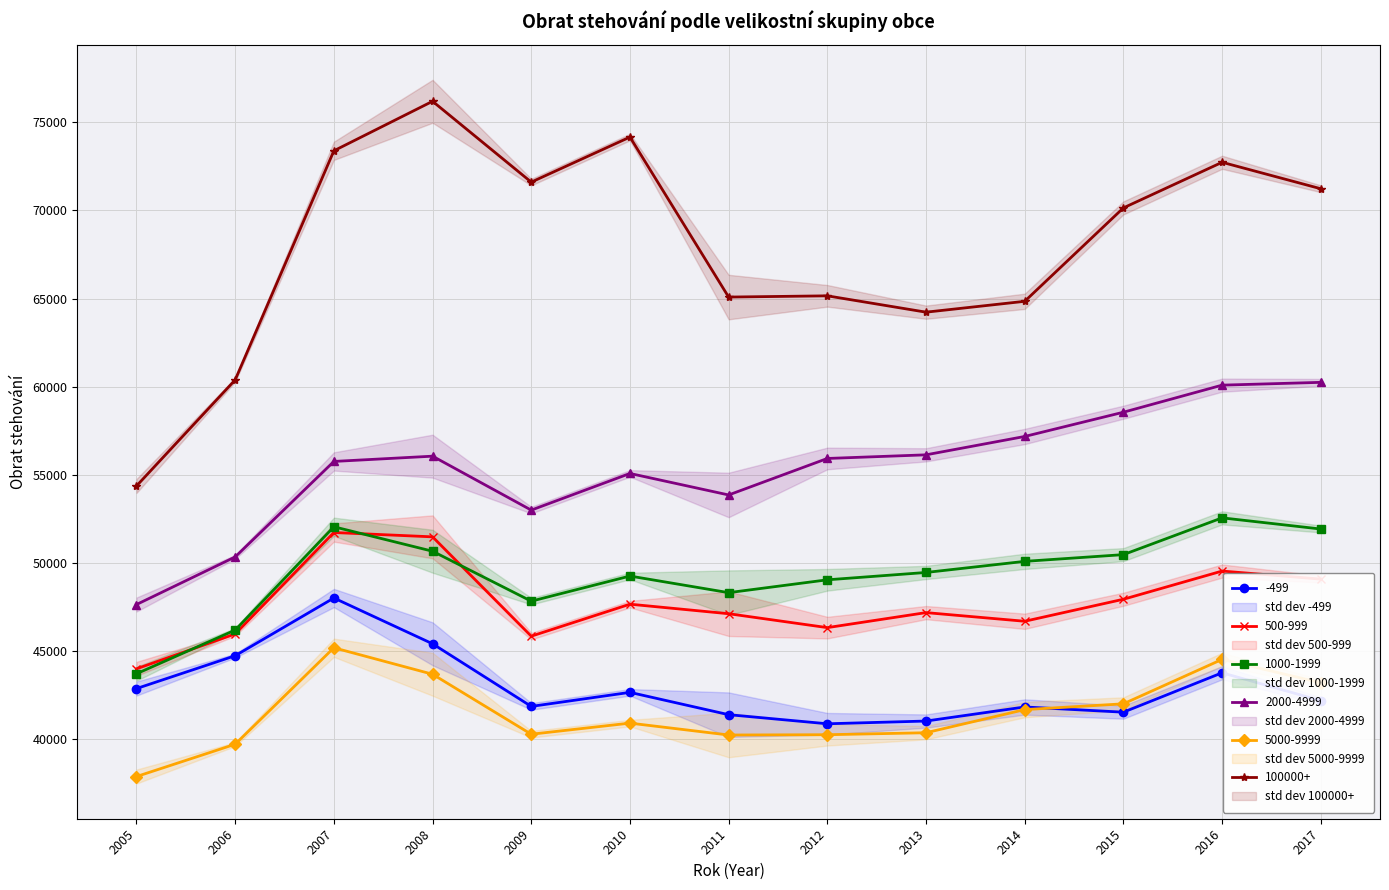

How many interior local valleys does the -499 series have?

3